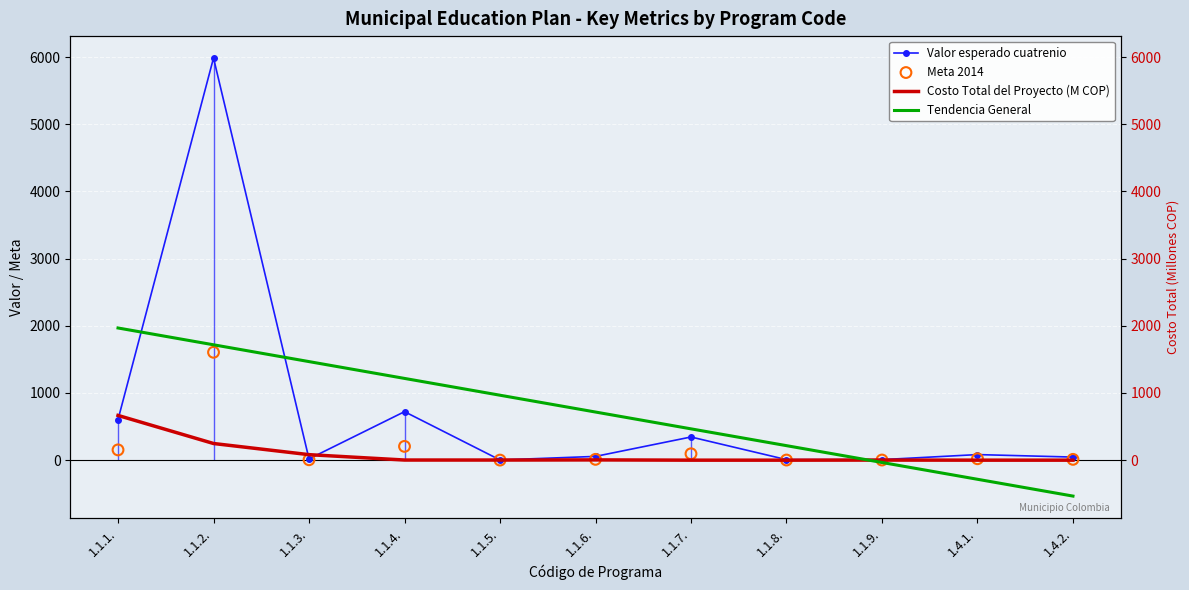

Which series has the largest total across all categories?

Tendencia General